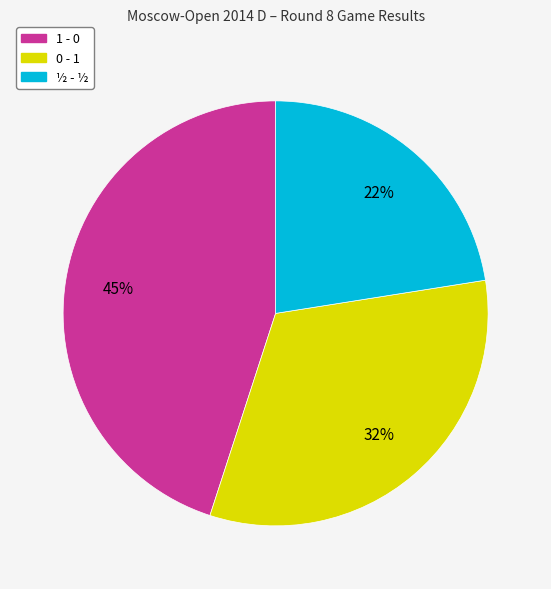

To the nearest percent, what is the average slice percentage?

33%